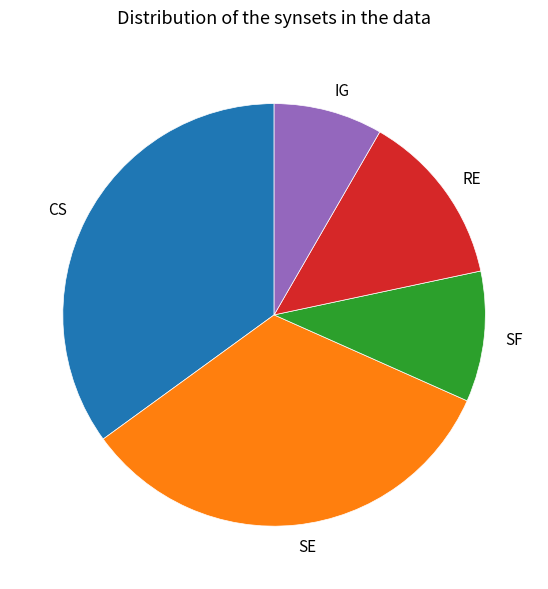

How many segments does this pie chart have?

5